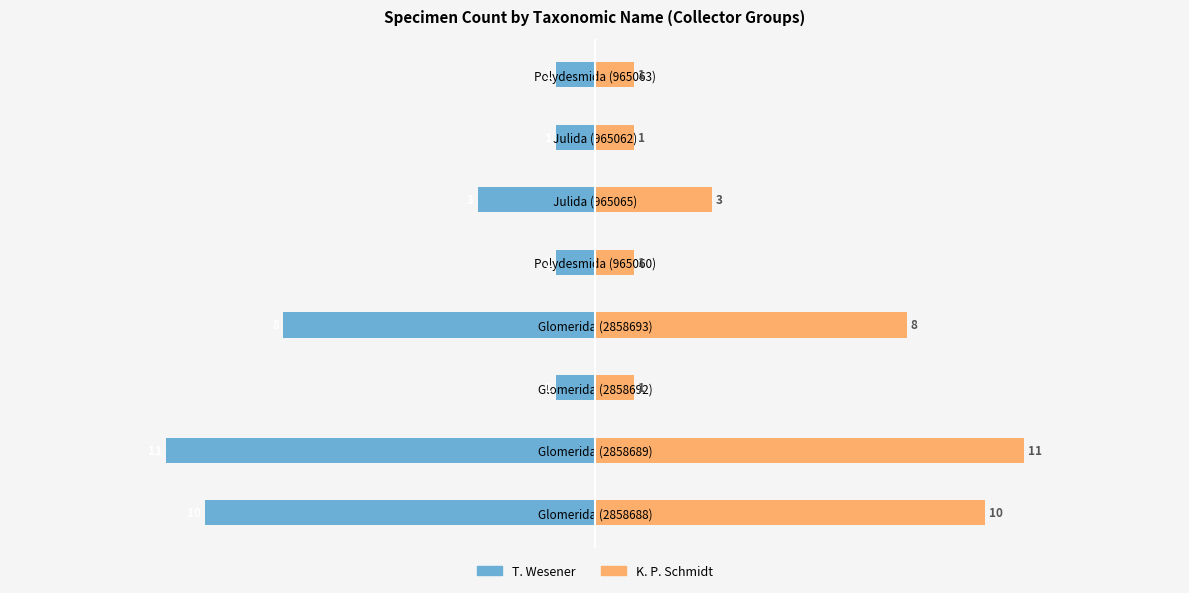

Is it true that T. Wesener equals -5 at Glomerida (2858693)?

False